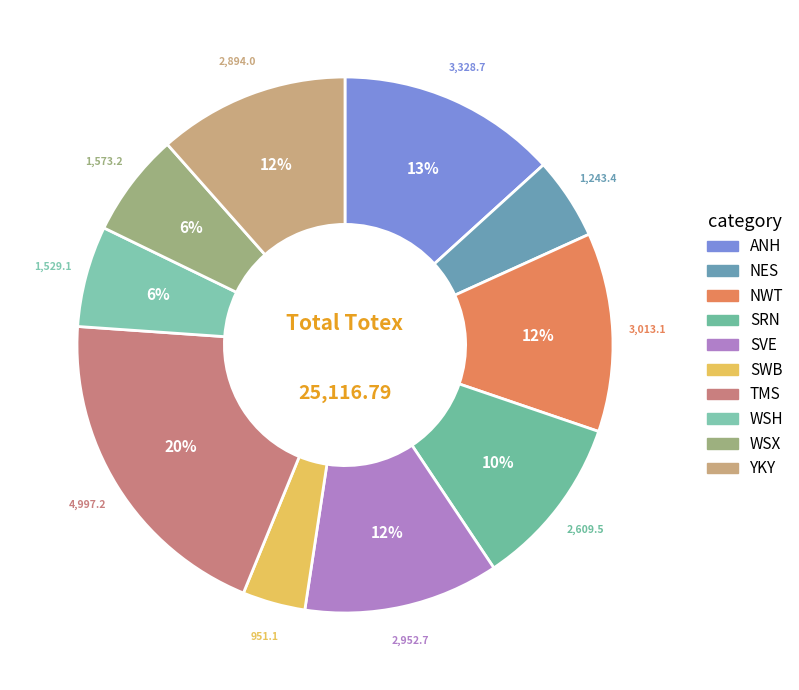

What is the change in value from SVE to WSX?

-1379.5